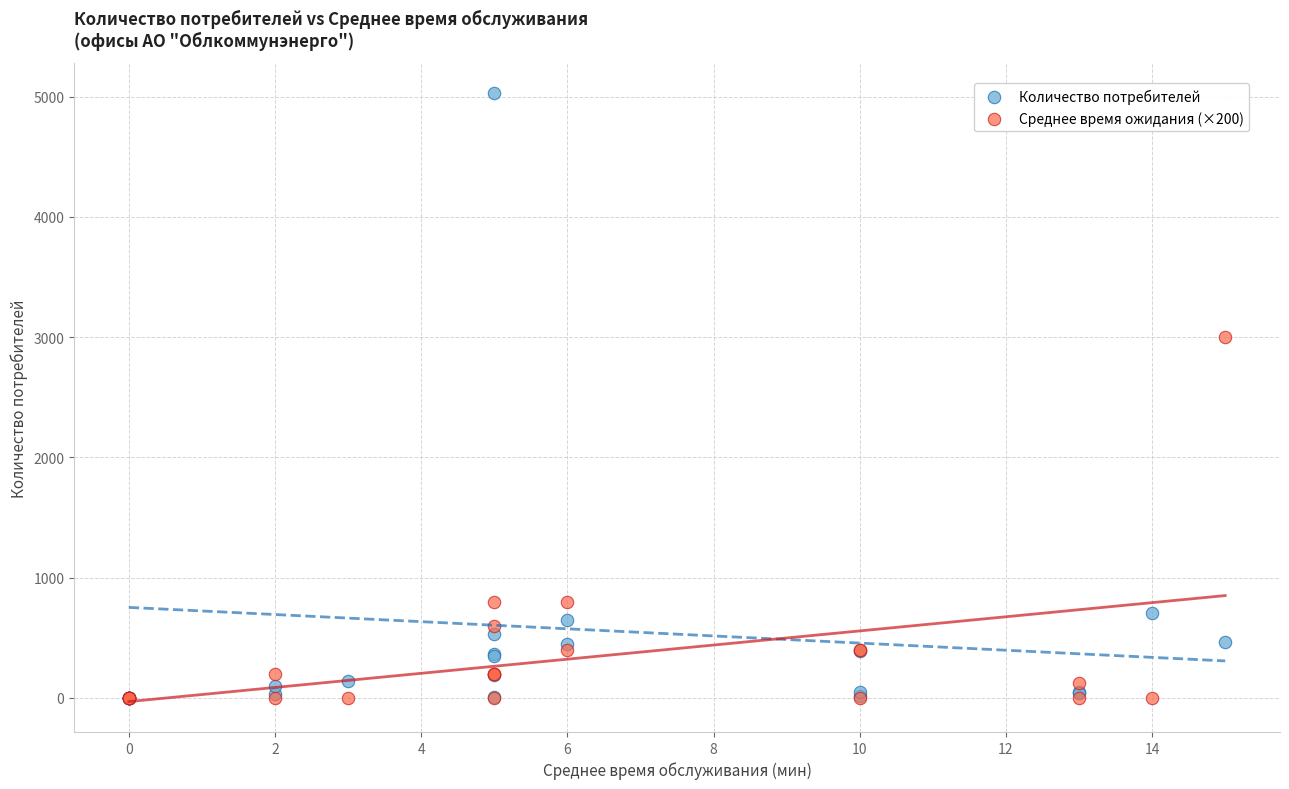

Across all series, what Y value is closest to 2514?

3000